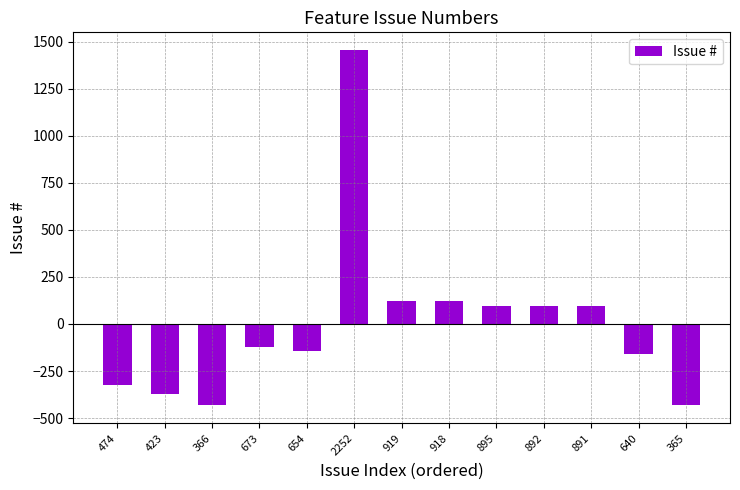

Are the bars grouped side by side (vs. stacked)?

No